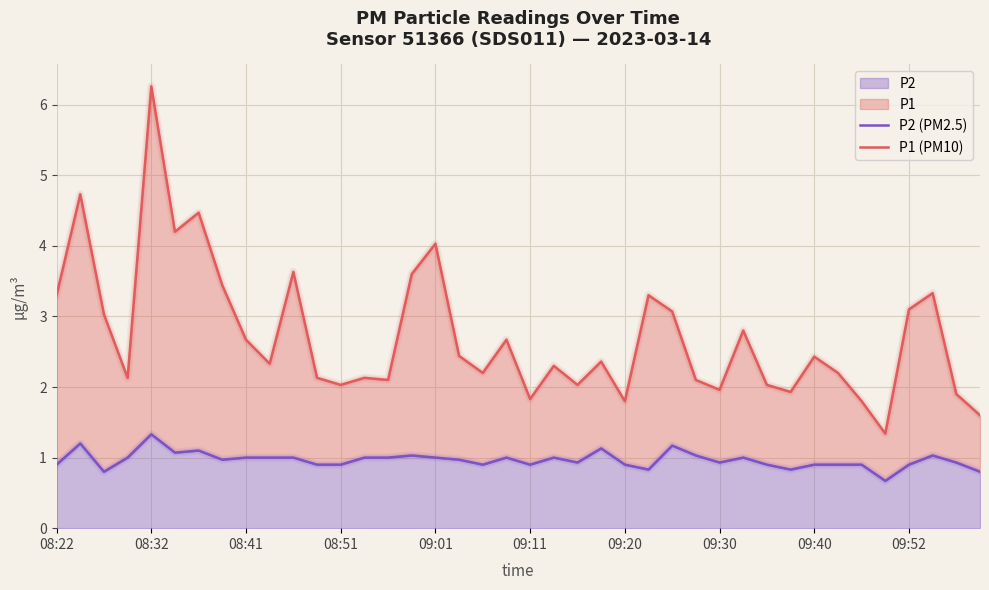

What is the lowest value of the P2 series?

0.7